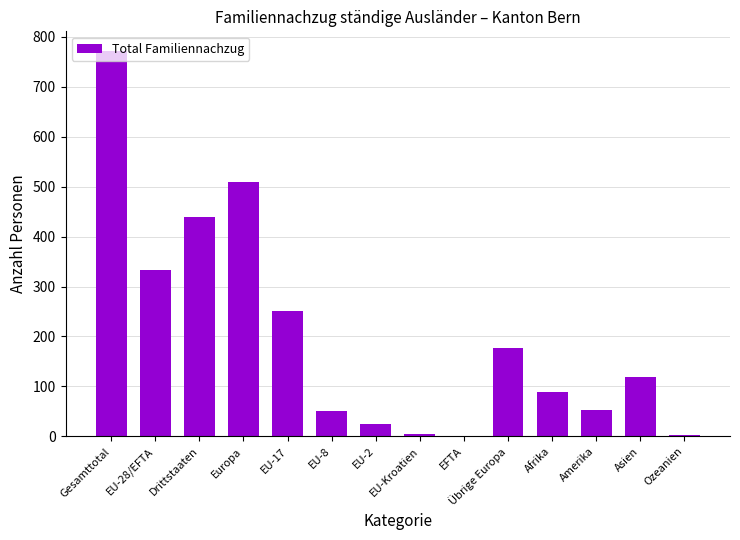

Between EU-8 and EU-17, which is larger?

EU-17